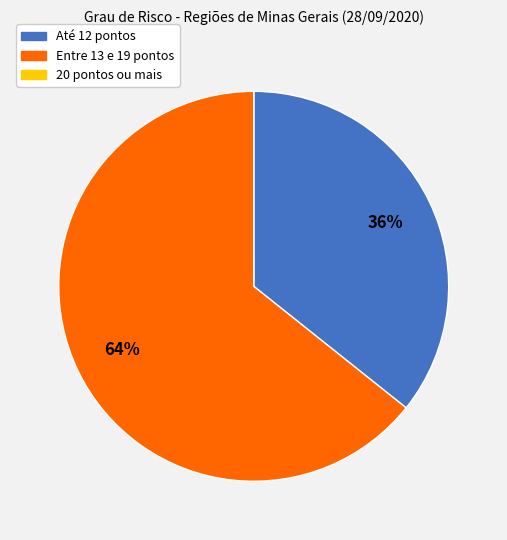

Does any single category account for the majority?

Yes